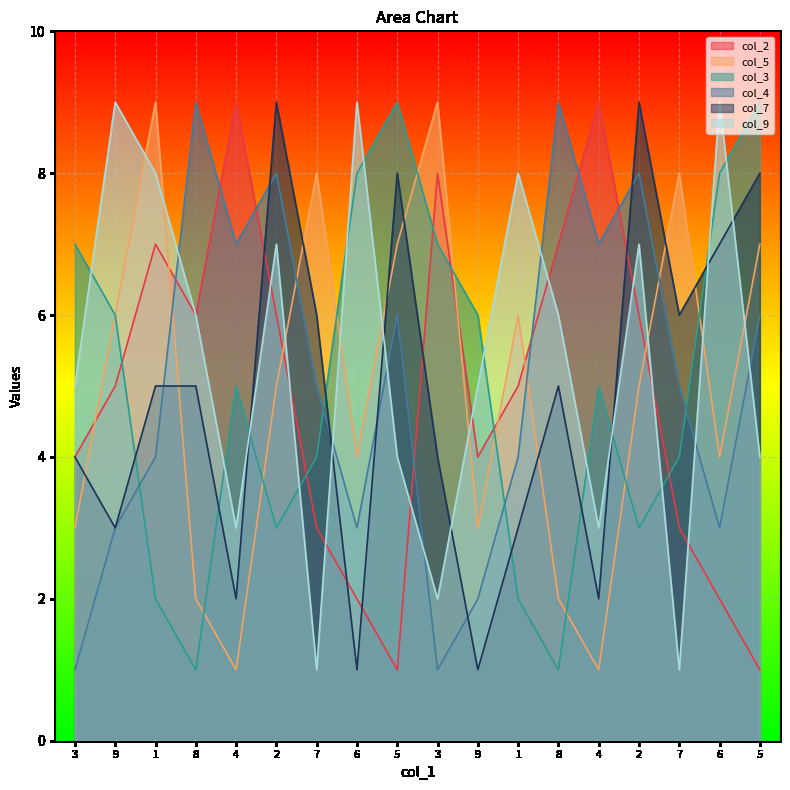

What value does the col_5 series have at 3?

3